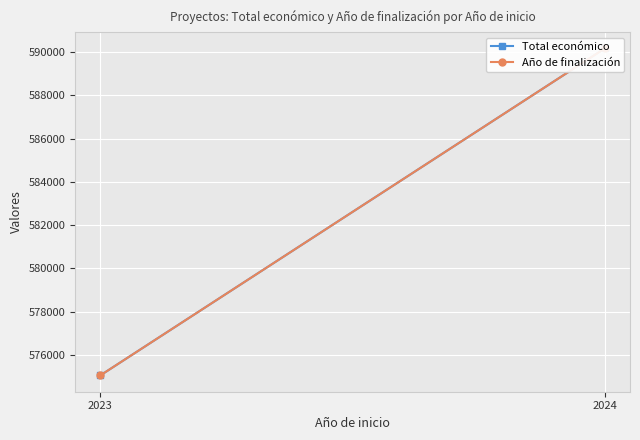

Reading left to right, transcribe all the data shown in this chart.

Total económico: 2023=575052.5	2024=590172.4
Año de finalización: 2023=575052.5	2024=590172.4